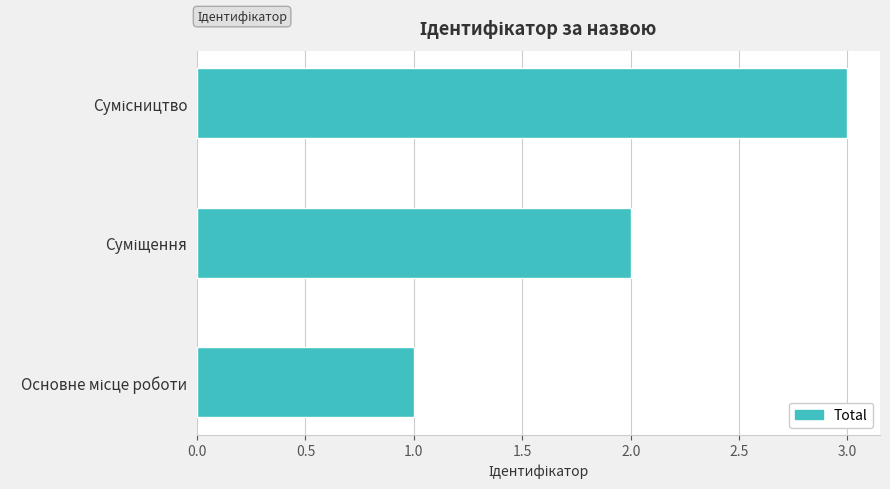

How many distinct data groups are displayed?

1